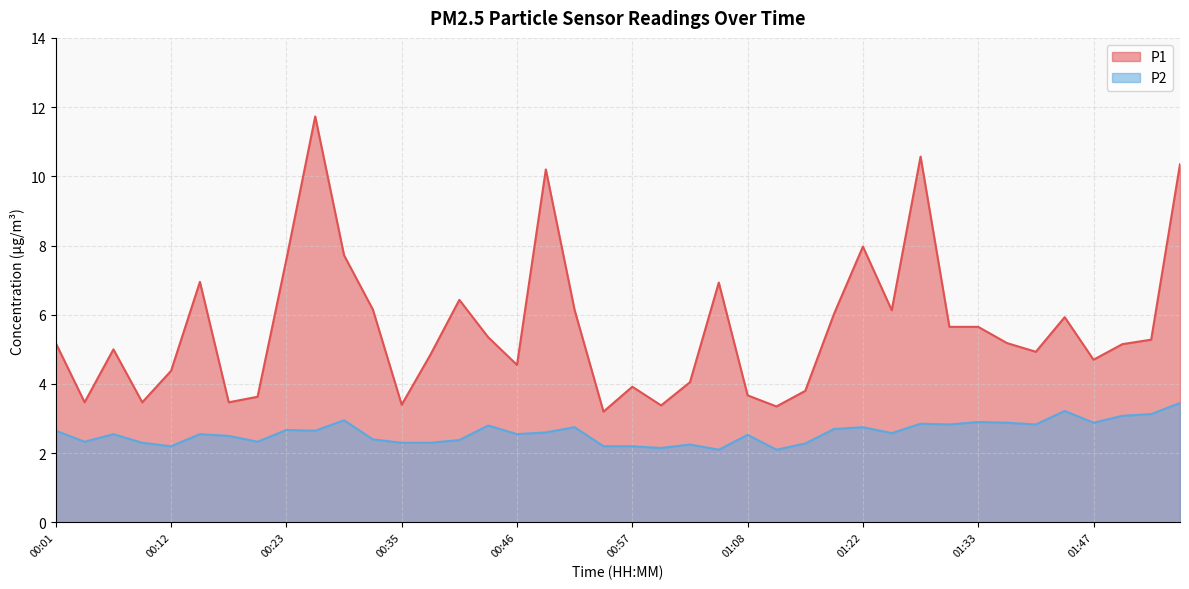

Which series has the widest spread of values?

P1